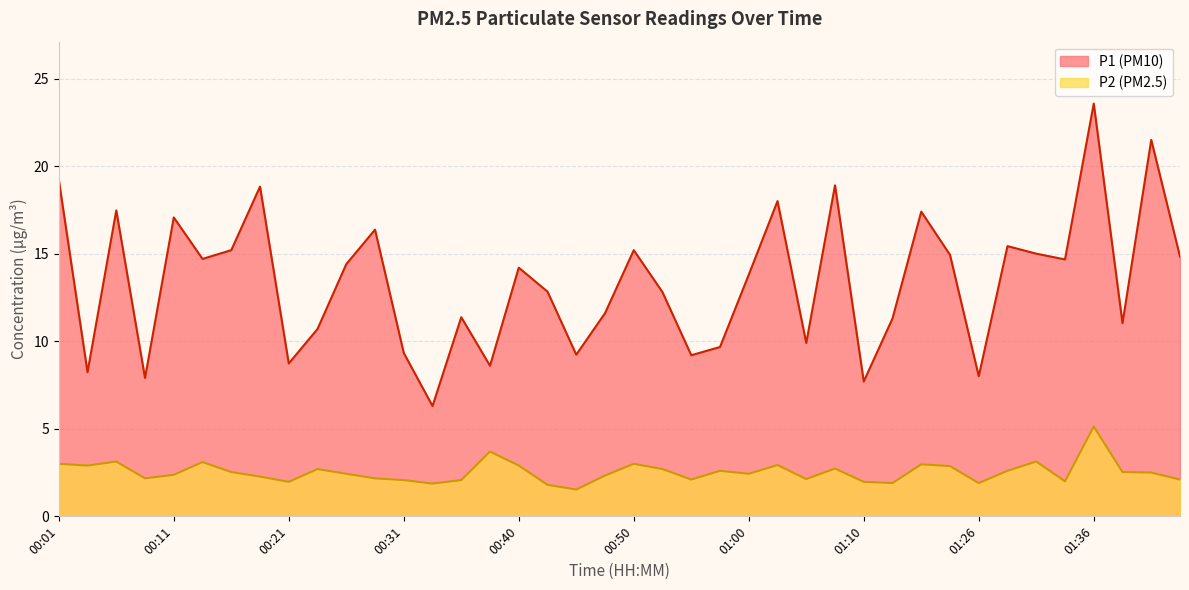

How many data points in P2 are above 2?

32